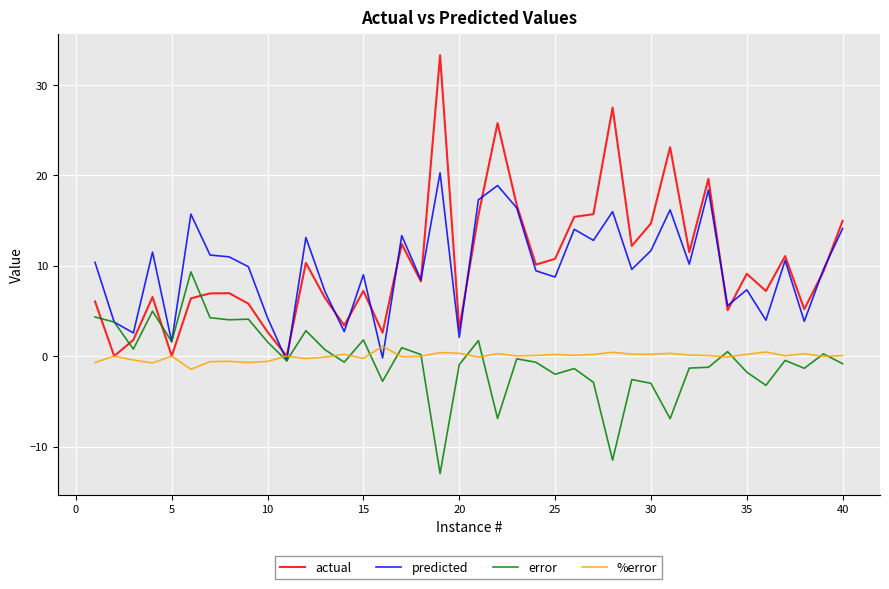

What is the highest value of the error series?

9.3